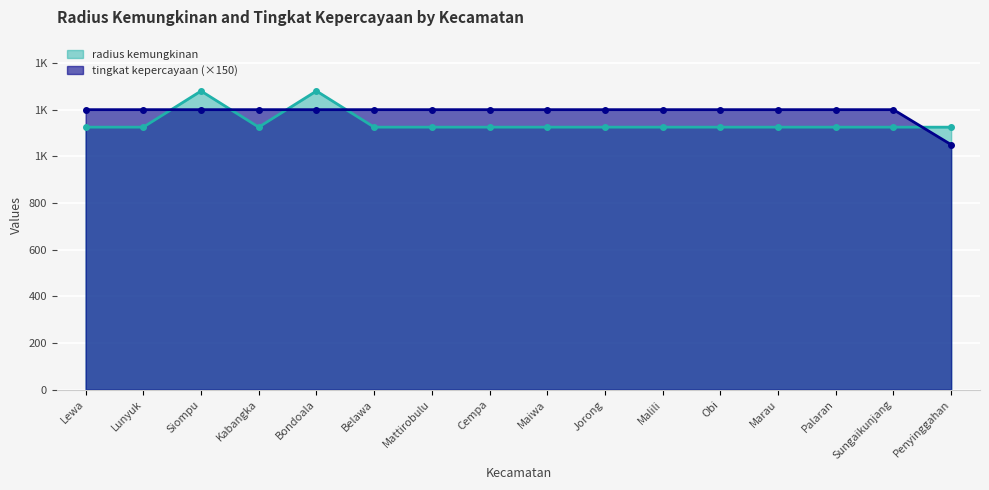

Between Kabangka and Jorong, which is larger?

Kabangka